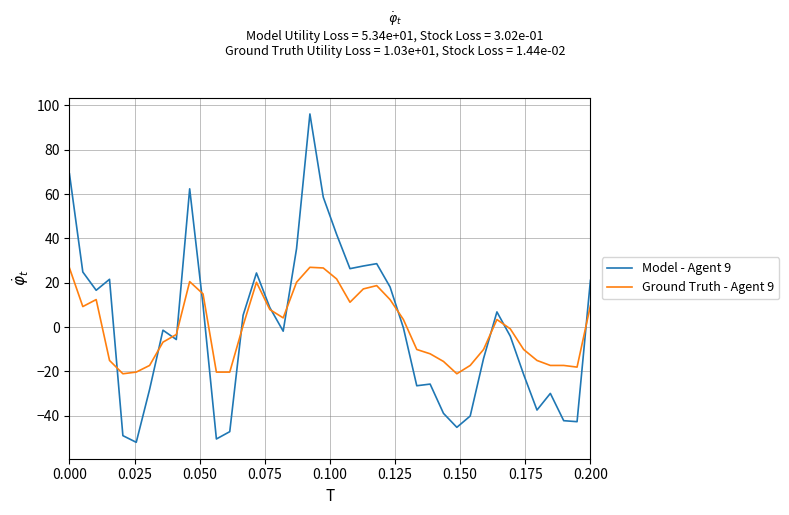

List the series in order of their peak value, lowest first.

Ground Truth - Agent 9, Model - Agent 9